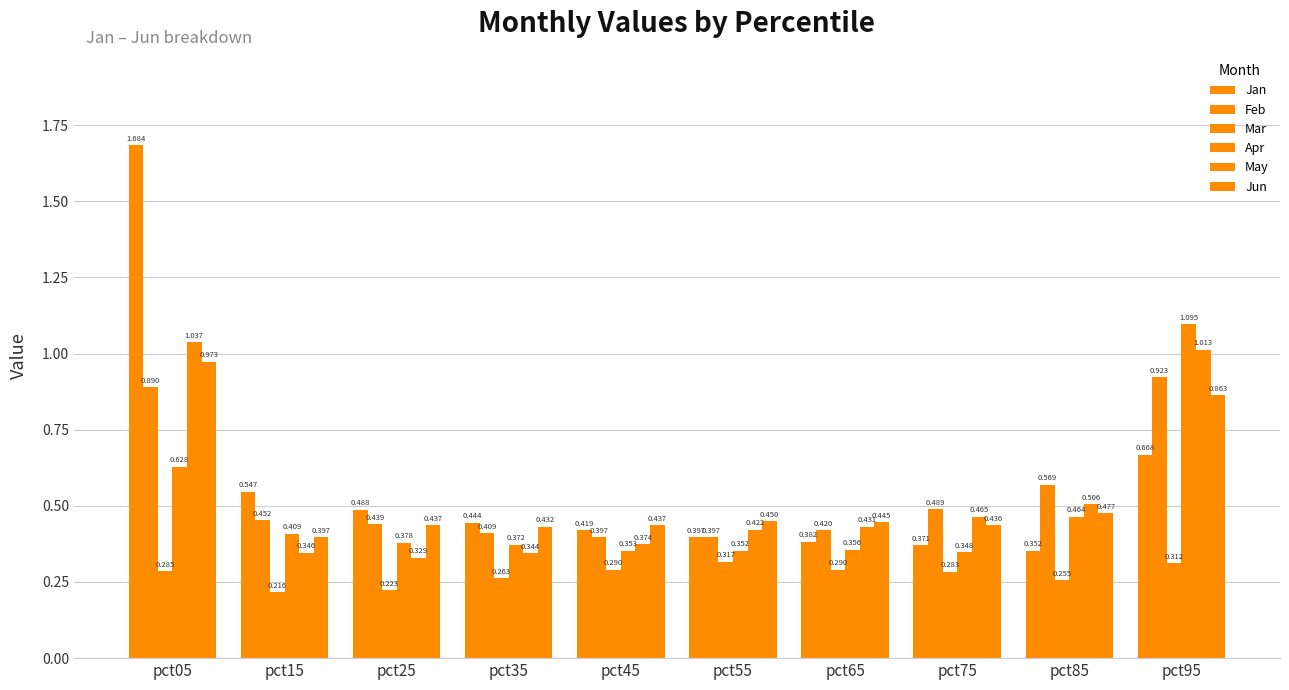

Rank the categories by Jan value from lowest to highest.

pct85, pct75, pct65, pct55, pct45, pct35, pct25, pct15, pct95, pct05